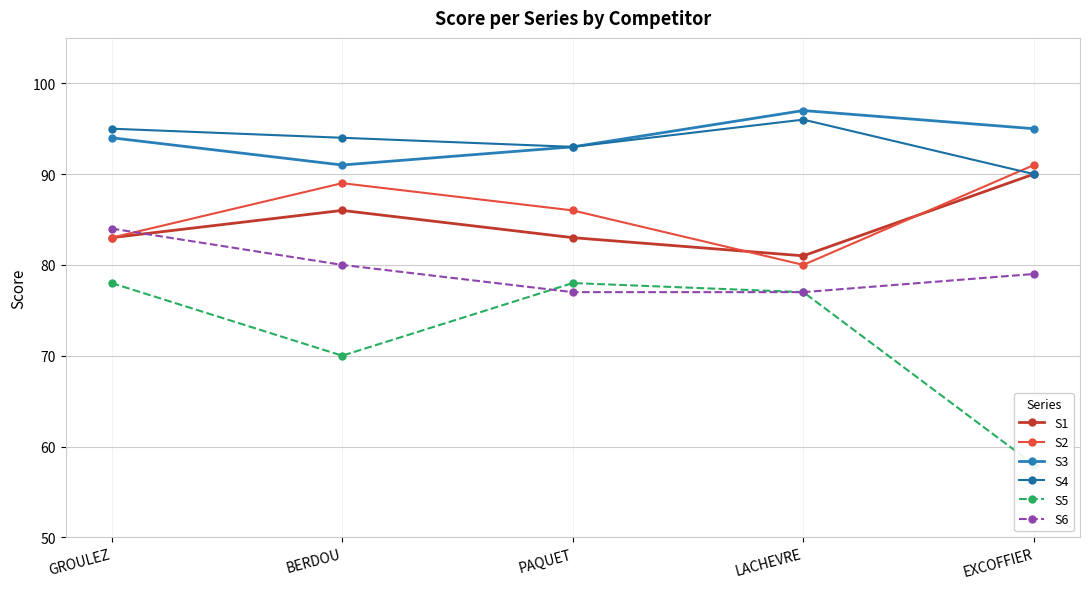

True or false: S2 and S4 cross at least once.

True